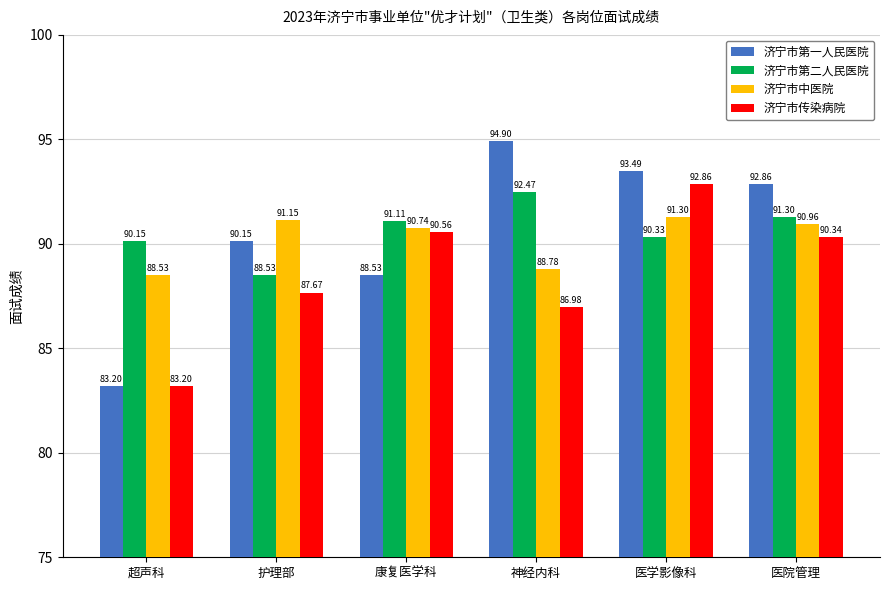

What is the minimum value for 济宁市中医院?

88.5